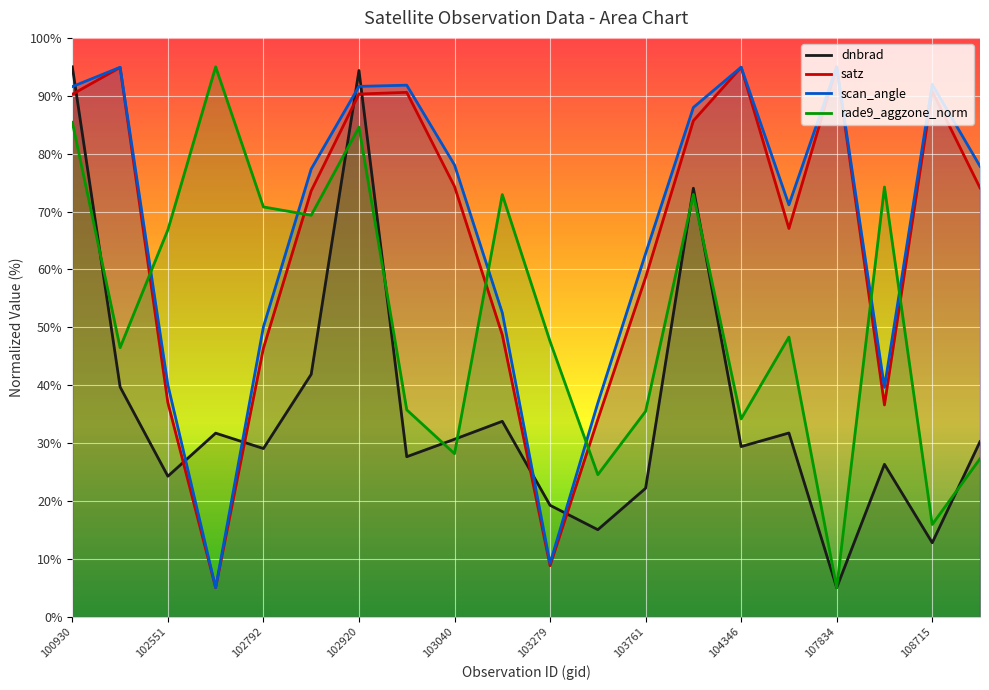

What is the difference between the maximum and minimum values in the rade9_aggzone_norm series?

90.0